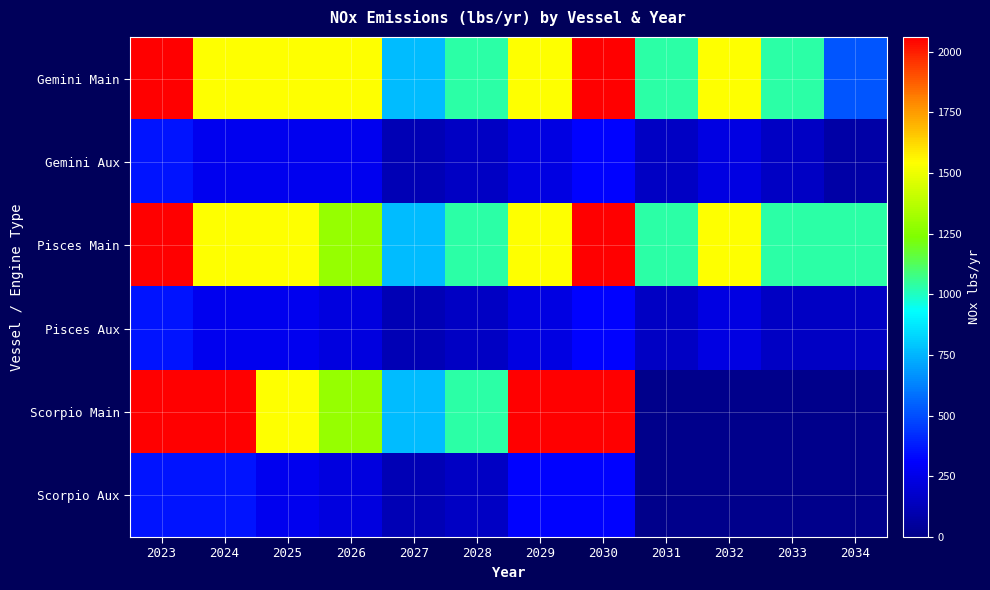

How many categories are shown in the chart?

12